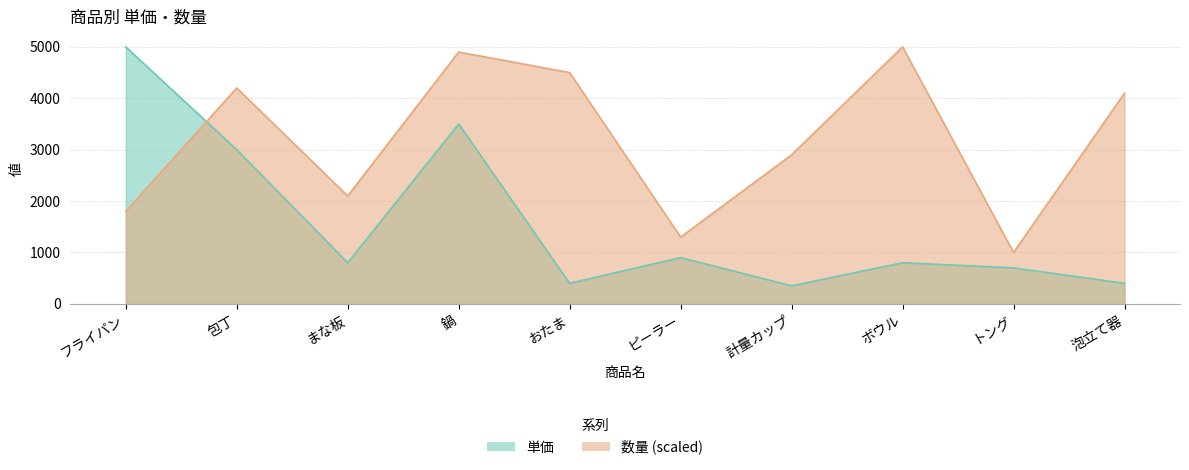

At which label is 数量 closest to 3000?

計量カップ